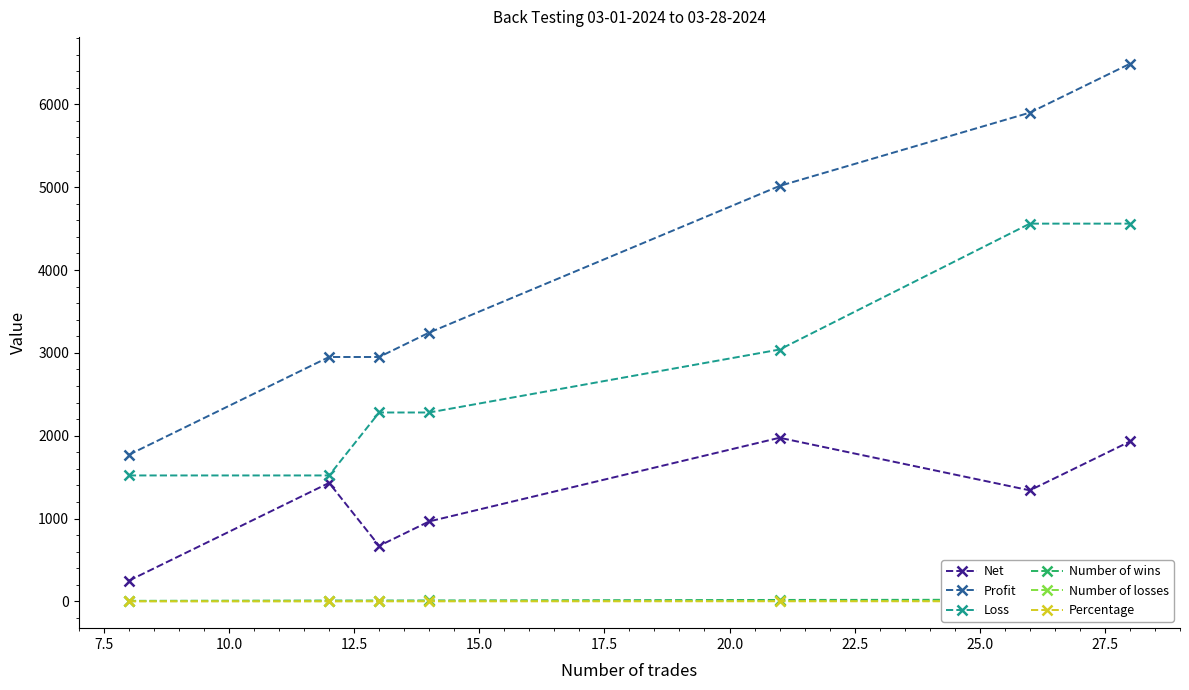

True or false: Percentage and Net cross at least once.

False